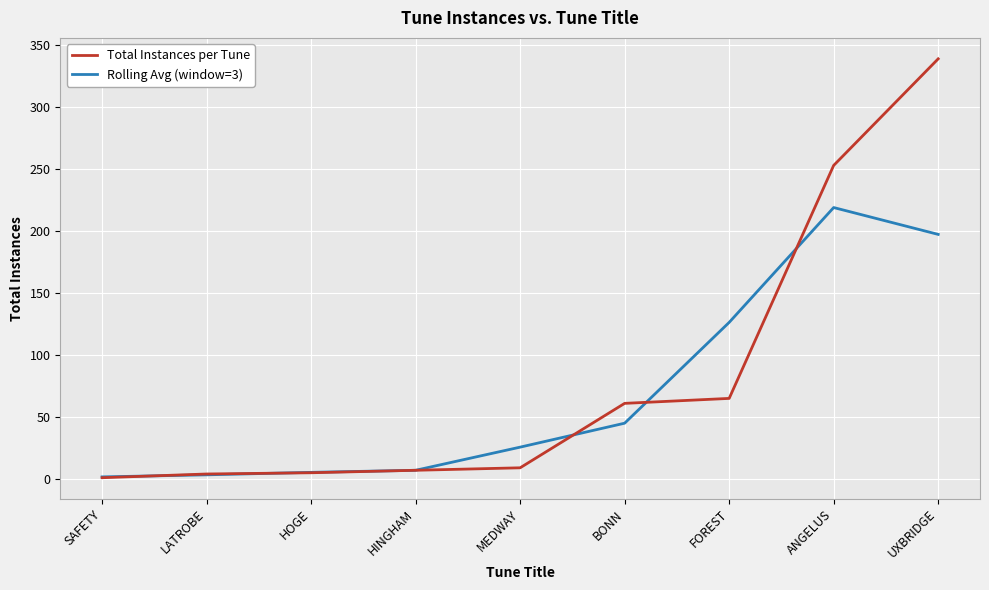

Which series has the largest total across all categories?

Total Instances per Tune